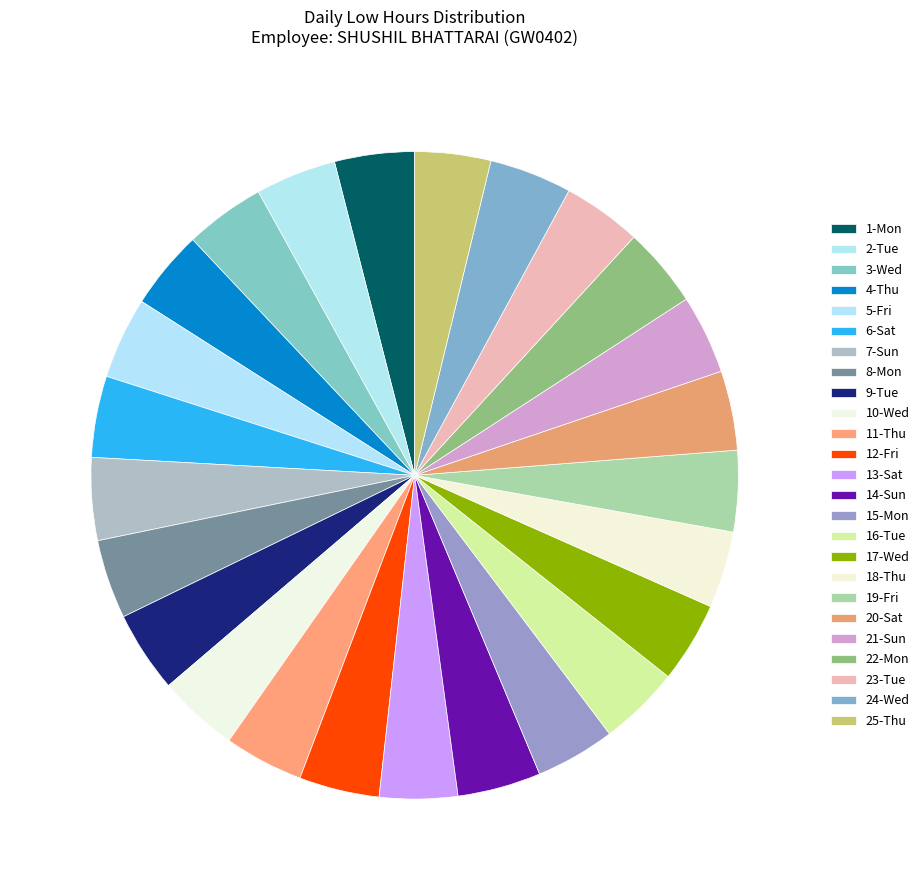

Which category has the biggest portion of the pie?

13